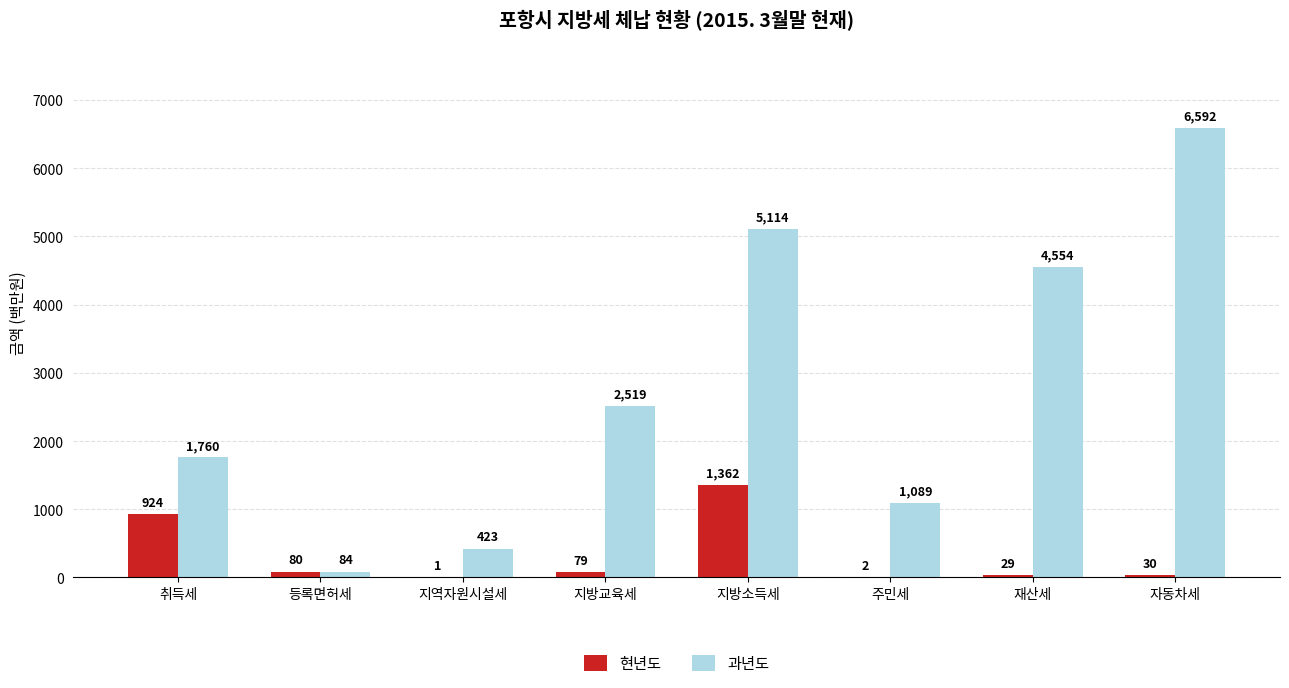

Is the value of 과년도 at 등록면허세 greater than the value of 현년도 at 지방소득세?

No